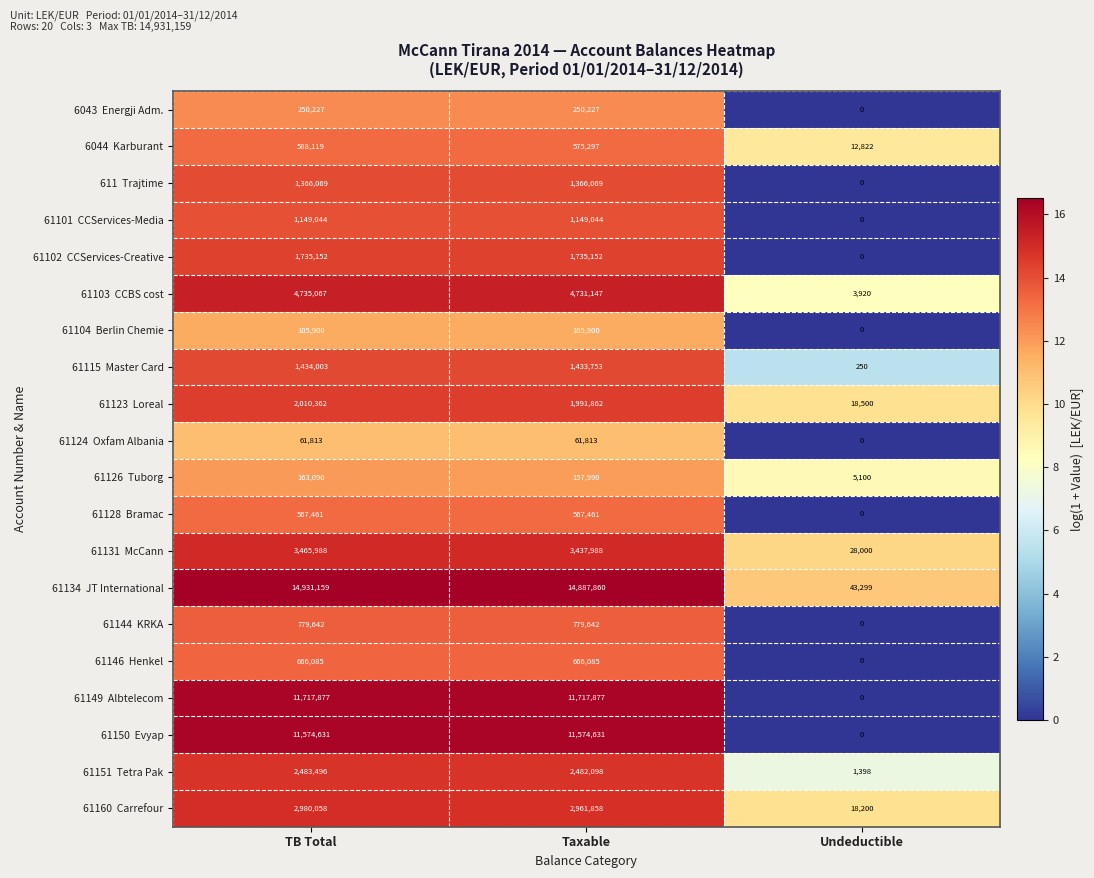

What is the greatest value displayed?

14931159